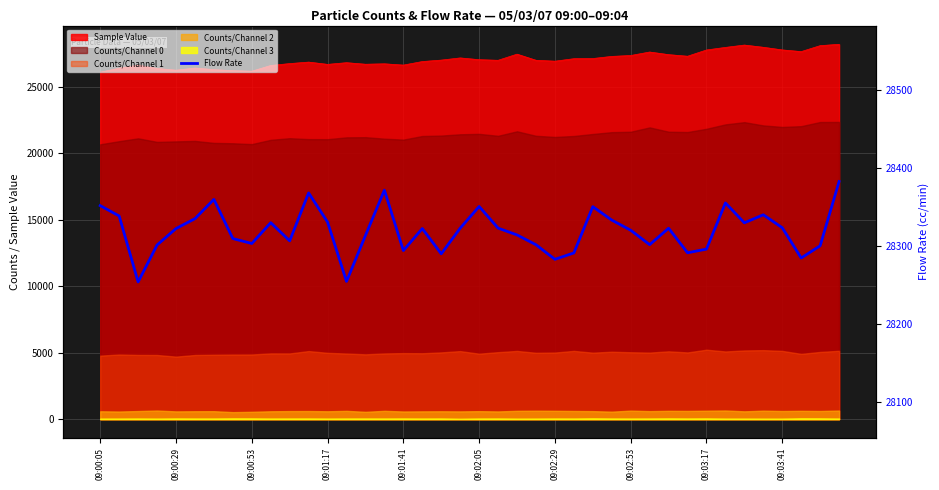

How many data points does each series have?

40